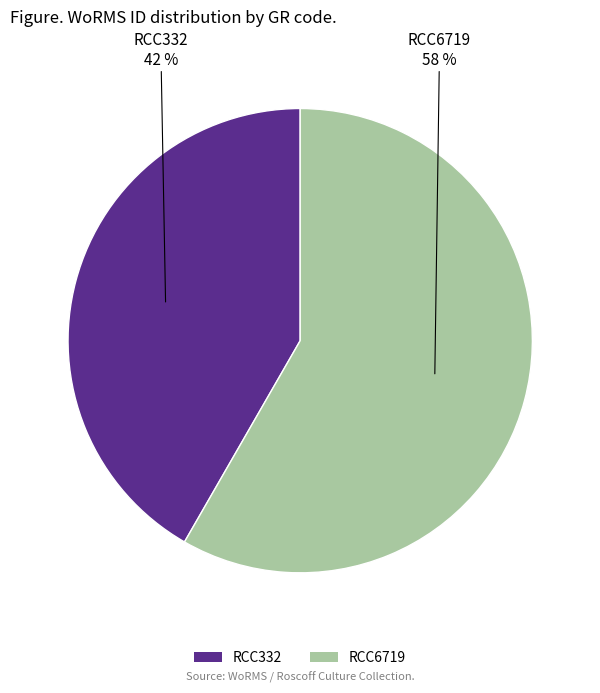

Is it true that RCC332 is 42% of the pie?

True